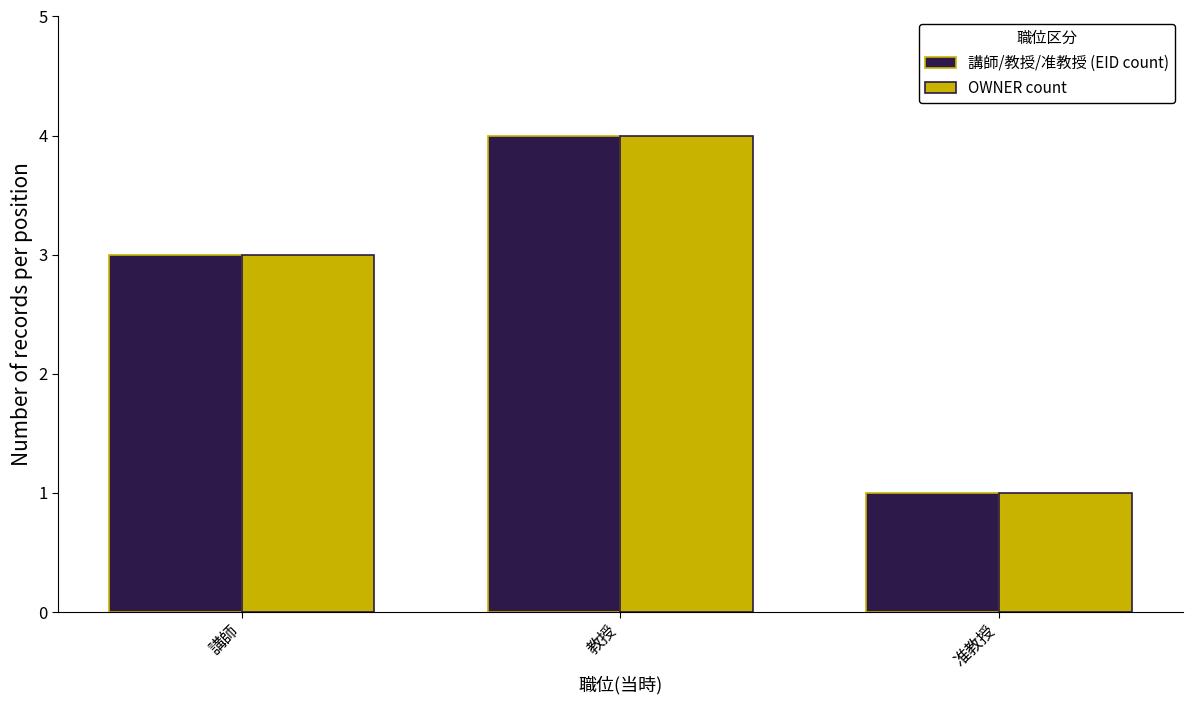

What value does the 講師/教授/准教授 (EID count) series have at 准教授?

1